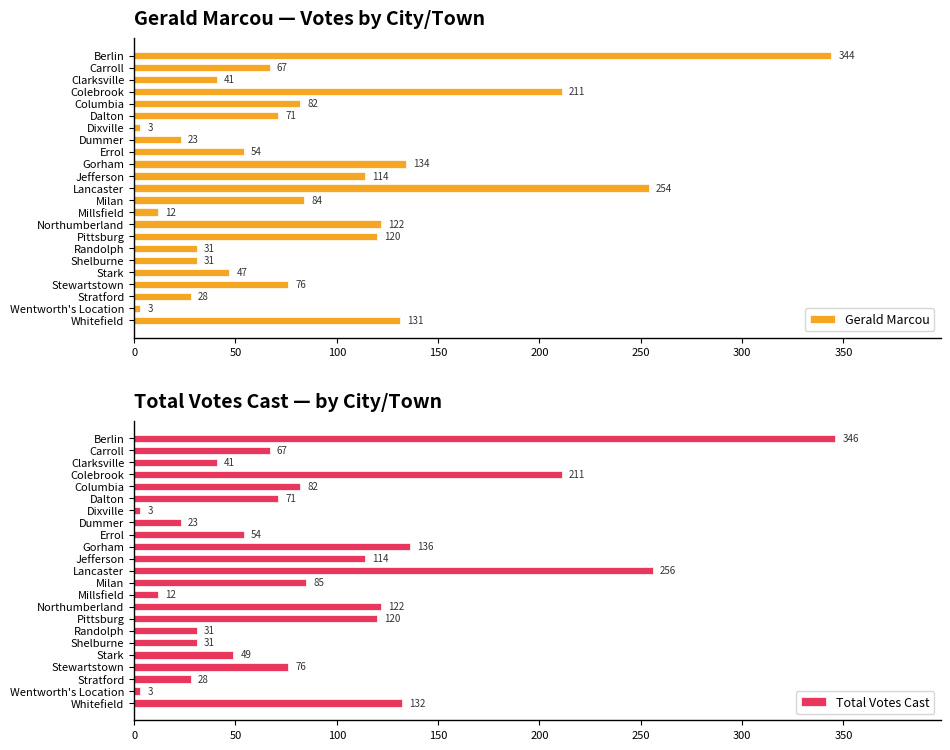

The Total Votes Cast series shows 23 at Dummer. True or false?

True